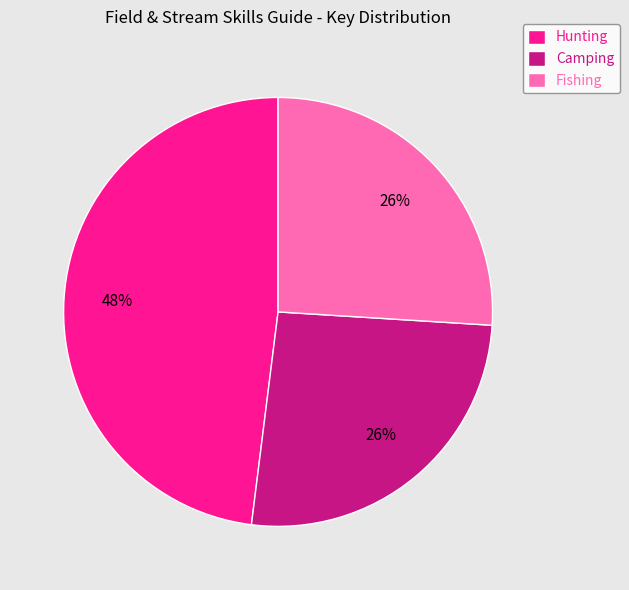

Is it true that Hunting is 48% of the pie?

True